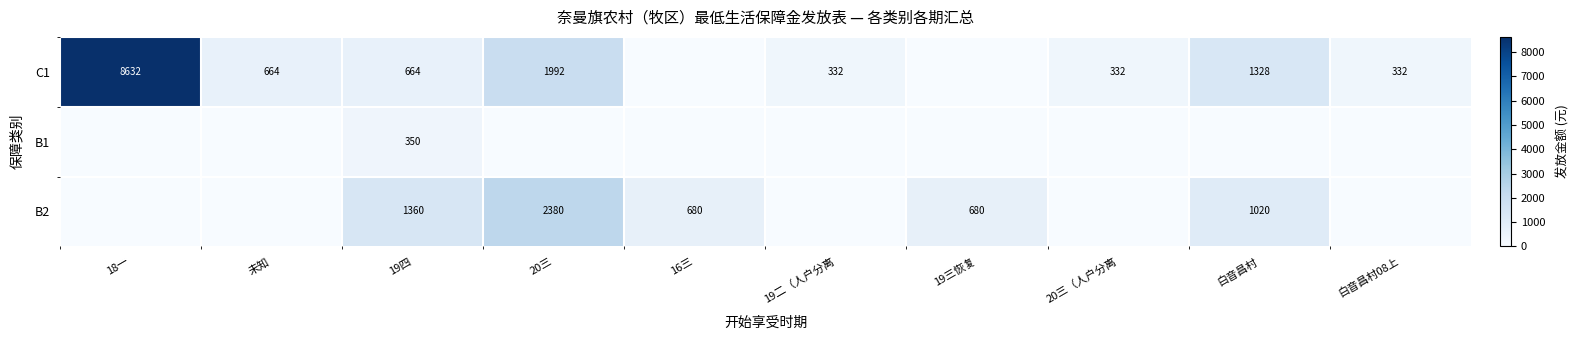

What is the spread (max minus min) of values at 白音昌村?

1328